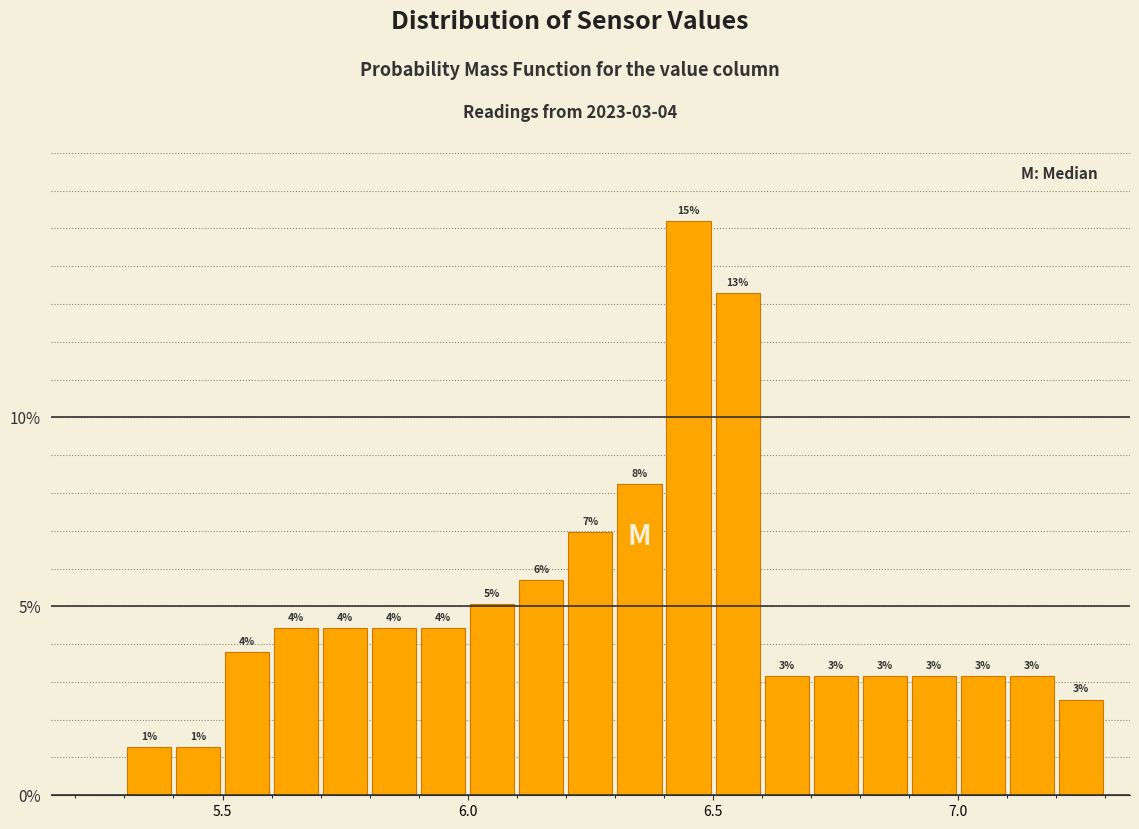

Read against the x-axis, roughly where is the centre of the tallest bar?

6.45